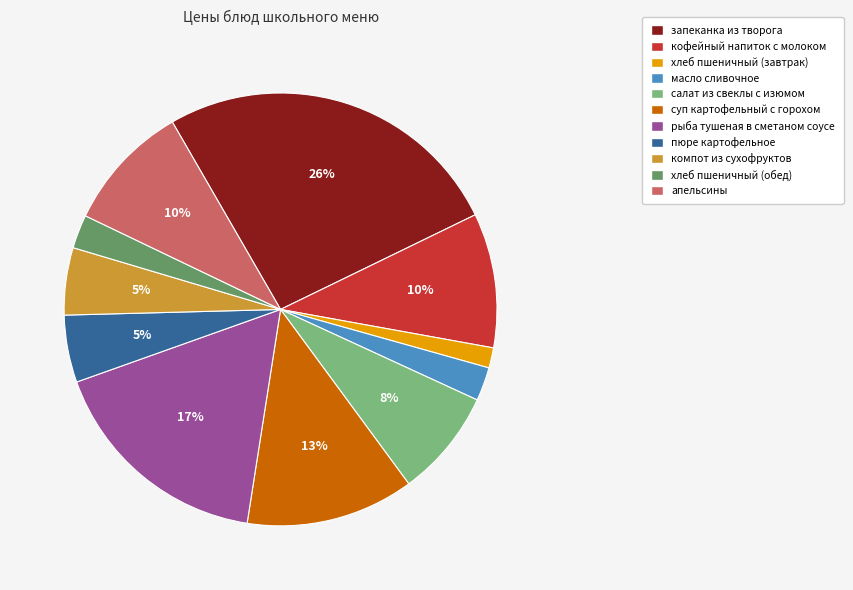

Which category has the smallest portion of the pie?

хлеб пшеничный (завтрак)